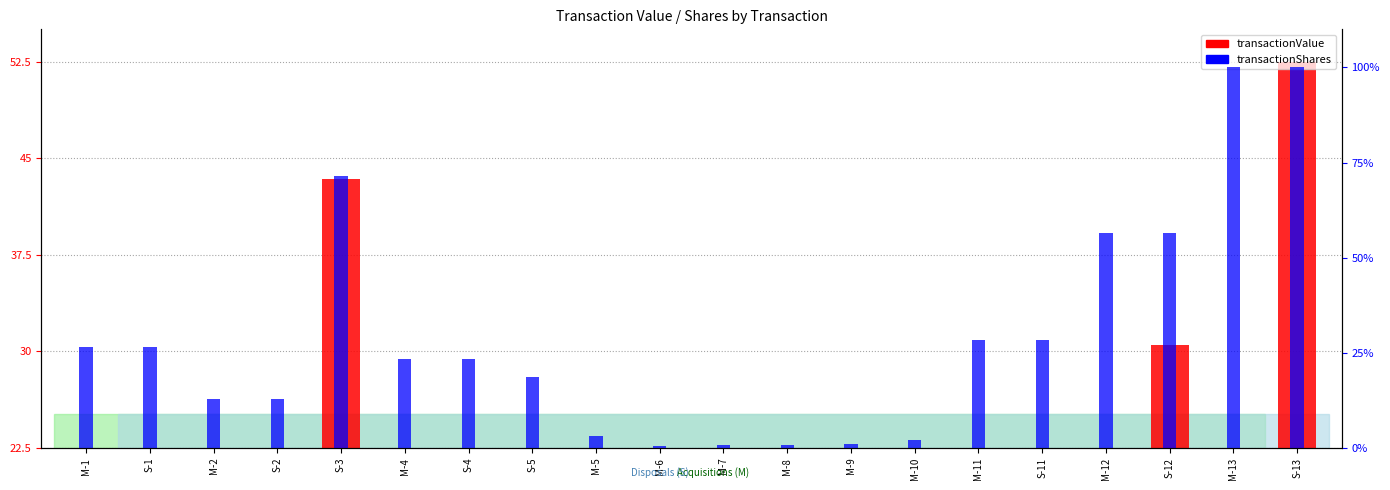

The transactionShares series shows 26.6 at M-1. True or false?

True